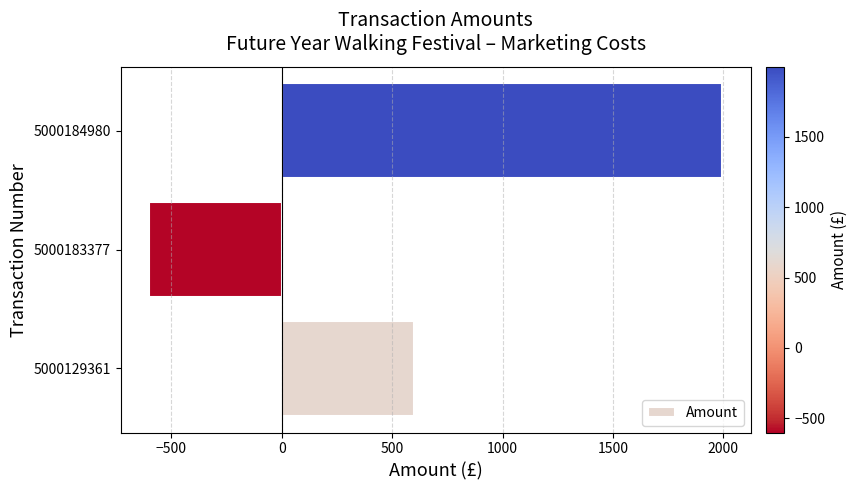

The chart shows a value of 1126 at 5000184980. True or false?

False